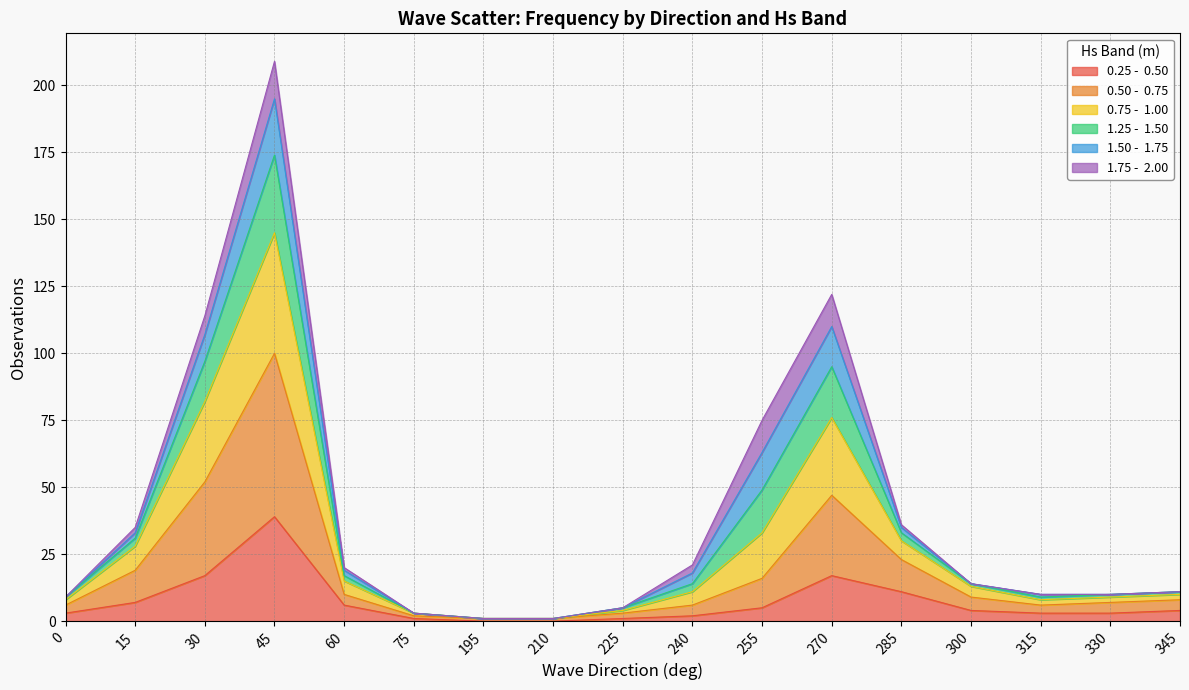

At which category is the sum across all series the highest?

45